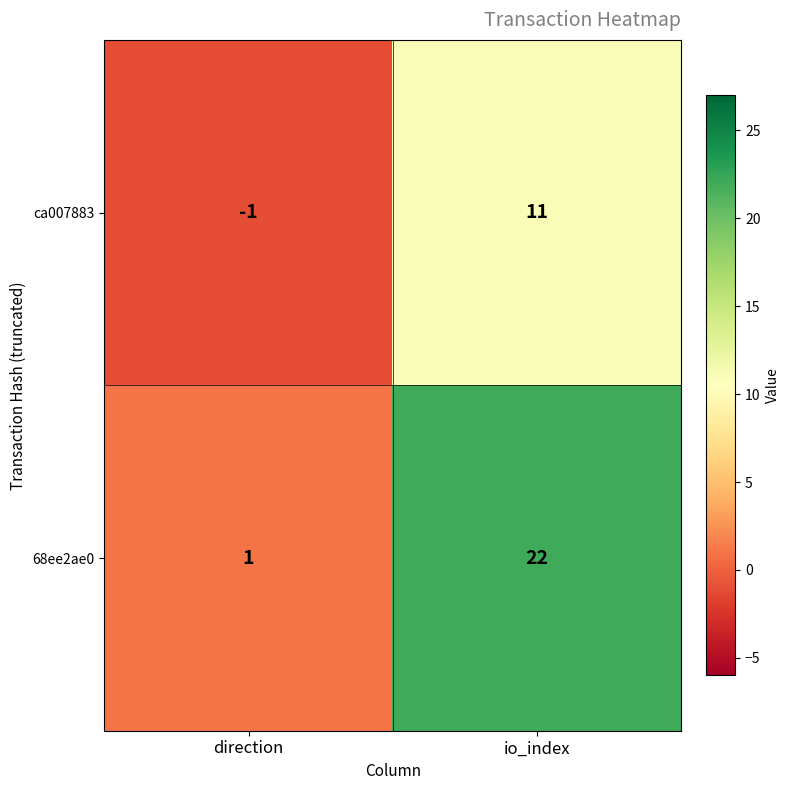

Rank the series at io_index from highest to lowest value.

68ee2ae0, ca007883